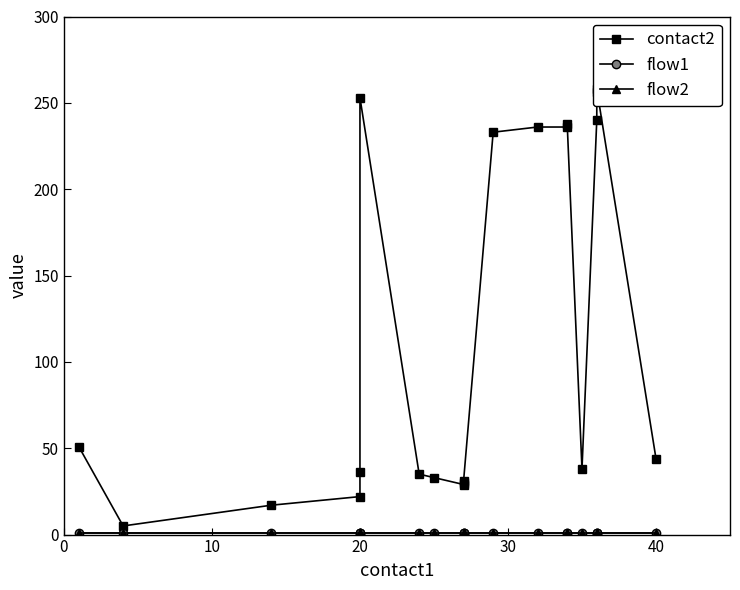

How many series are shown in this chart?

3